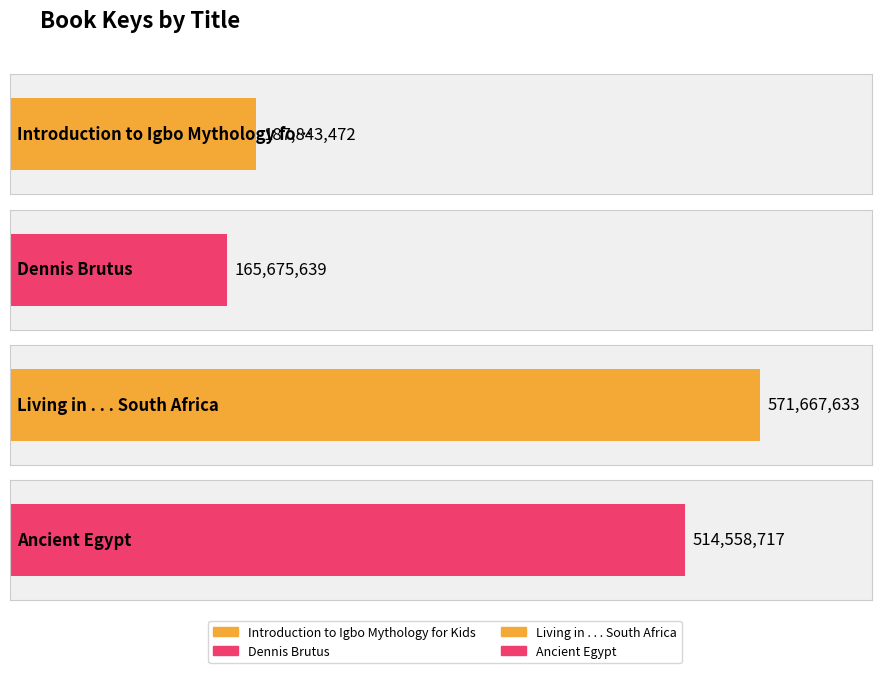

Where does the data first go above 514558717?

Living in . . . South Africa